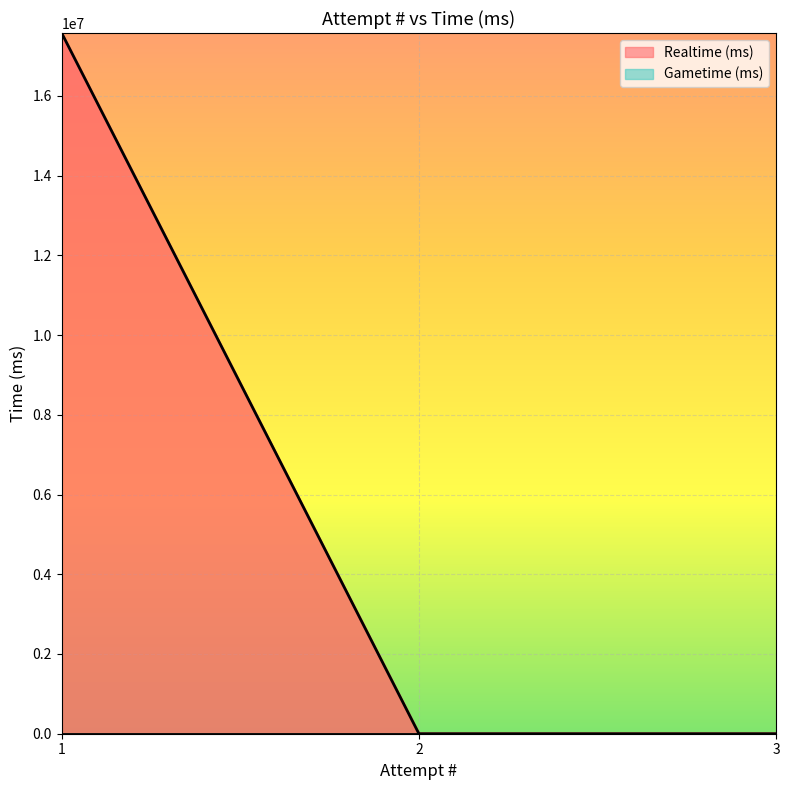

What are all the series names shown in the legend?

Realtime (ms), Gametime (ms)